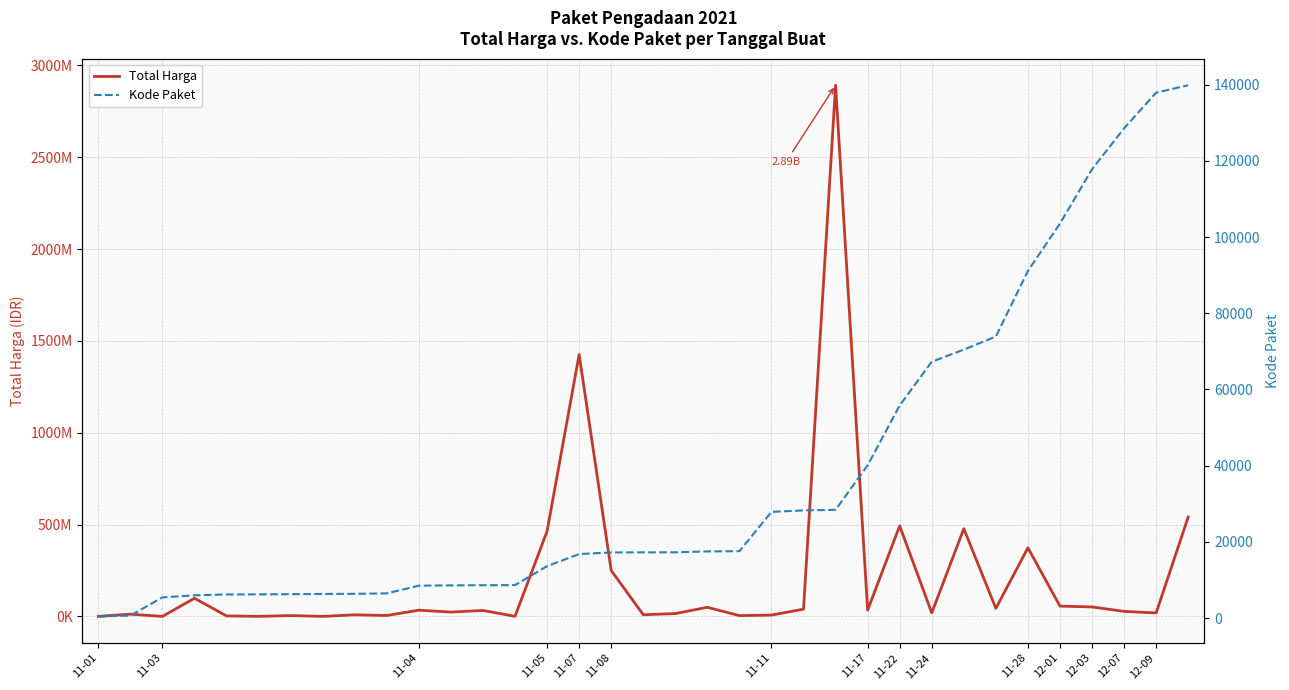

Does the chart have visible grid lines?

Yes